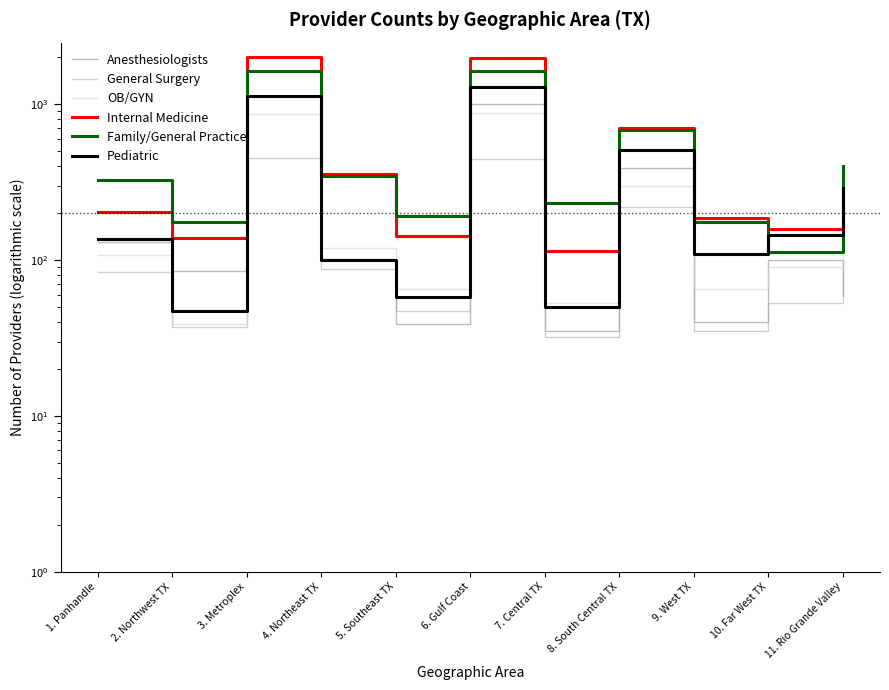

What is the value of the Pediatric point at the 7th from the left?

50